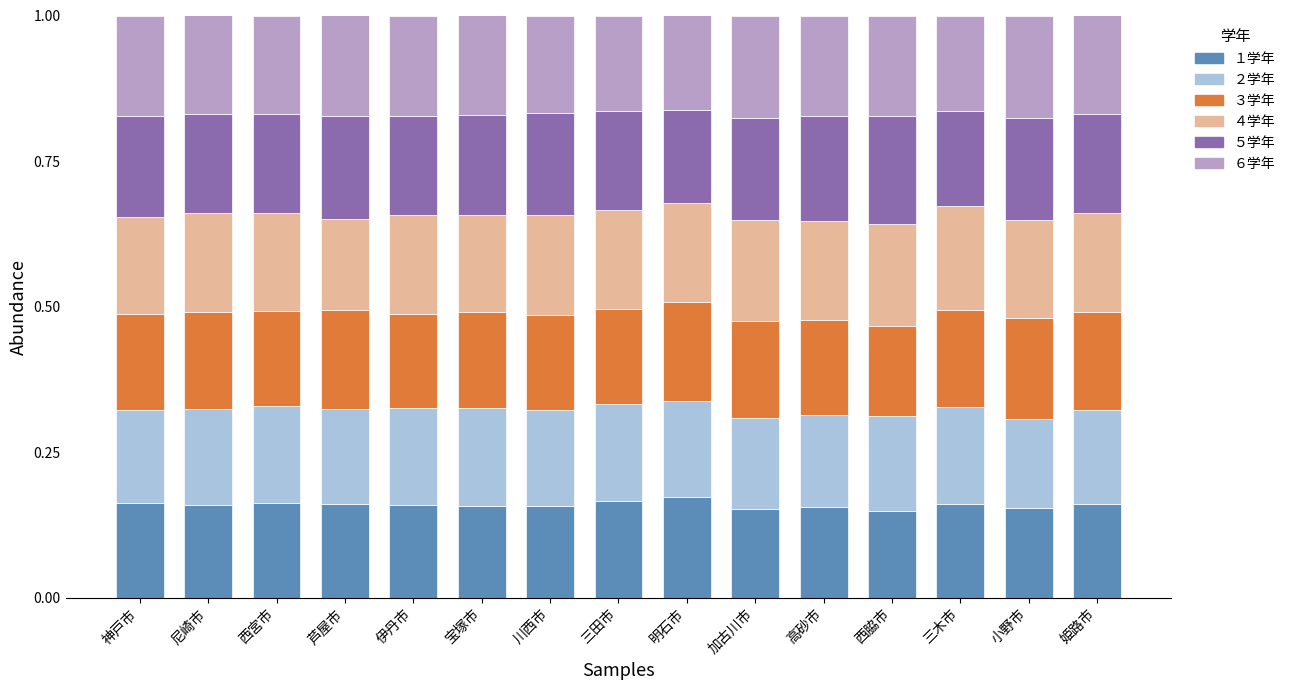

What is the total value across all series at 三木市?

1.0